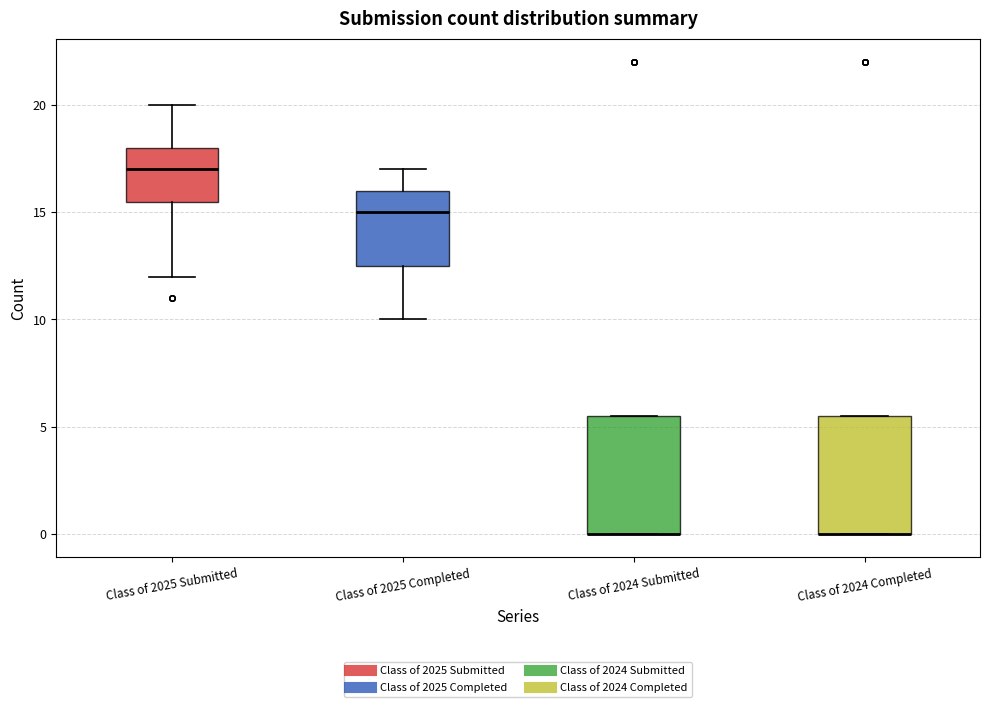

Reading left to right, read every box against the y-axis: the position of its median line, the range the box covers, and the ends of its whiskers. The values are not printed on the chart, so give them approximately, as read against the axis.

Class of 2025 Submitted: median 17.0, box 15.5 to 18.0, whiskers 12.0 to 20.0
Class of 2025 Completed: median 15.0, box 12.5 to 16.0, whiskers 10.0 to 17.0
Class of 2024 Submitted: median 0.0 (drawn on the box's lower edge), box 0.0 to 5.5, whiskers 0.0 to 5.5
Class of 2024 Completed: median 0.0 (drawn on the box's lower edge), box 0.0 to 5.5, whiskers 0.0 to 5.5